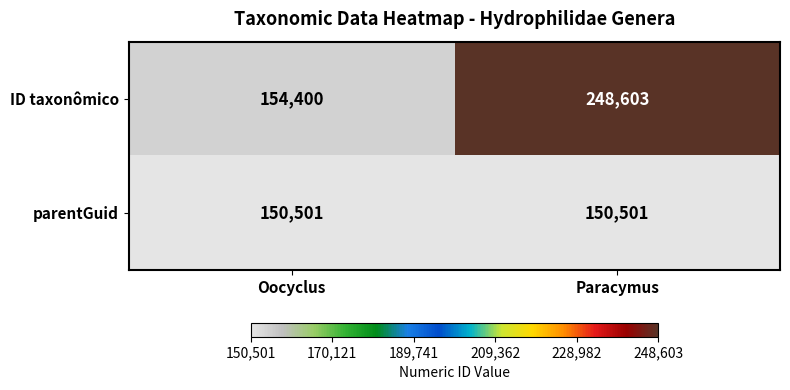

What value does the parentGuid series have at Paracymus?

150501